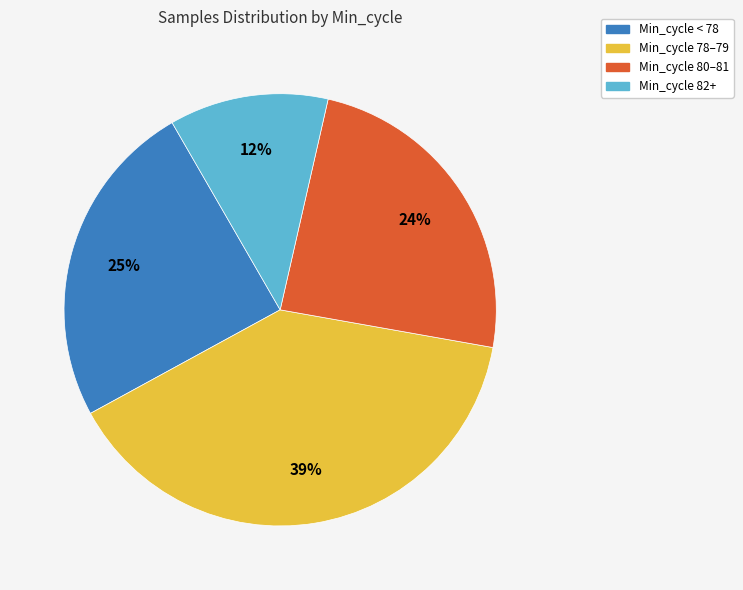

Is there any slice that represents more than half of the pie?

No